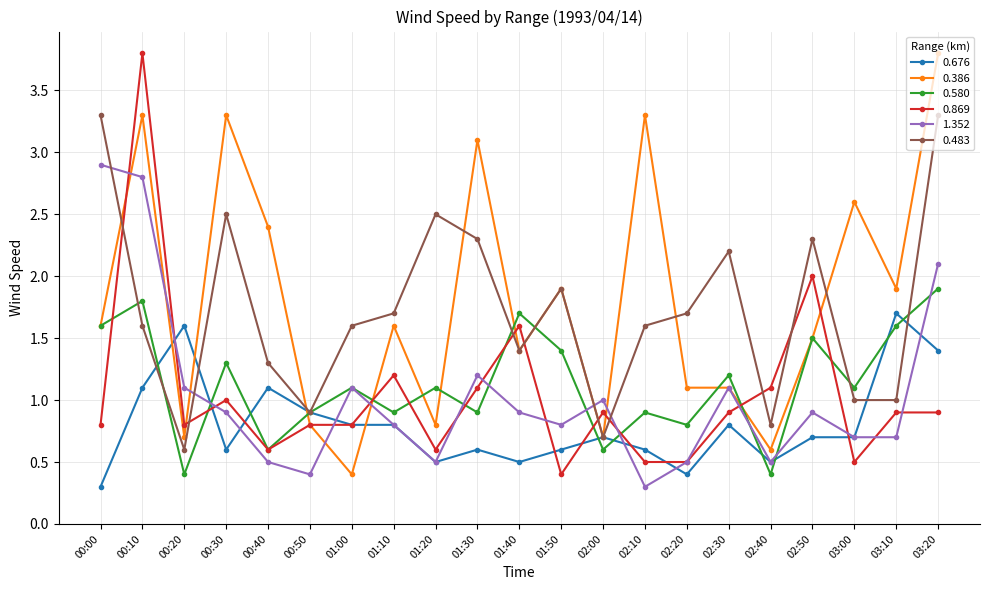

Reading right to left, extract all data points from this chart.

0.676: 1.4	1.7	0.7	0.7	0.5	0.8	0.4	0.6	0.7	0.6	0.5	0.6	0.5	0.8	0.8	0.9	1.1	0.6	1.6	1.1	0.3
0.386: 3.8	1.9	2.6	1.5	0.6	1.1	1.1	3.3	0.7	1.9	1.4	3.1	0.8	1.6	0.4	0.8	2.4	3.3	0.7	3.3	1.6
0.580: 1.9	1.6	1.1	1.5	0.4	1.2	0.8	0.9	0.6	1.4	1.7	0.9	1.1	0.9	1.1	0.9	0.6	1.3	0.4	1.8	1.6
0.869: 0.9	0.9	0.5	2.0	1.1	0.9	0.5	0.5	0.9	0.4	1.6	1.1	0.6	1.2	0.8	0.8	0.6	1.0	0.8	3.8	0.8
1.352: 2.1	0.7	0.7	0.9	0.5	1.1	0.5	0.3	1.0	0.8	0.9	1.2	0.5	0.8	1.1	0.4	0.5	0.9	1.1	2.8	2.9
0.483: 3.3	1.0	1.0	2.3	0.8	2.2	1.7	1.6	0.7	1.9	1.4	2.3	2.5	1.7	1.6	0.9	1.3	2.5	0.6	1.6	3.3